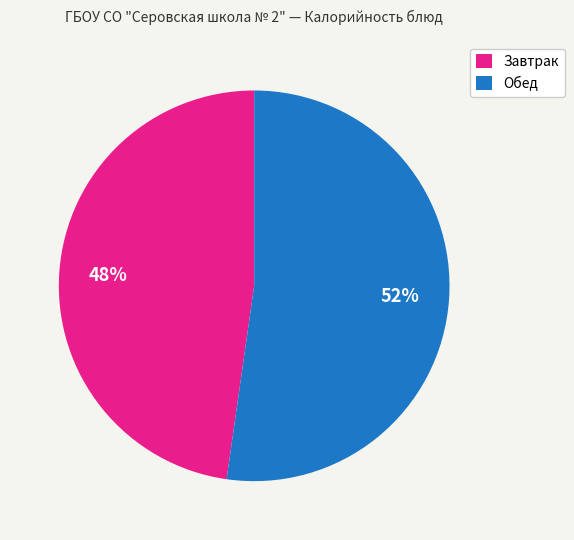

Which has a higher value, Завтрак or Обед?

Обед